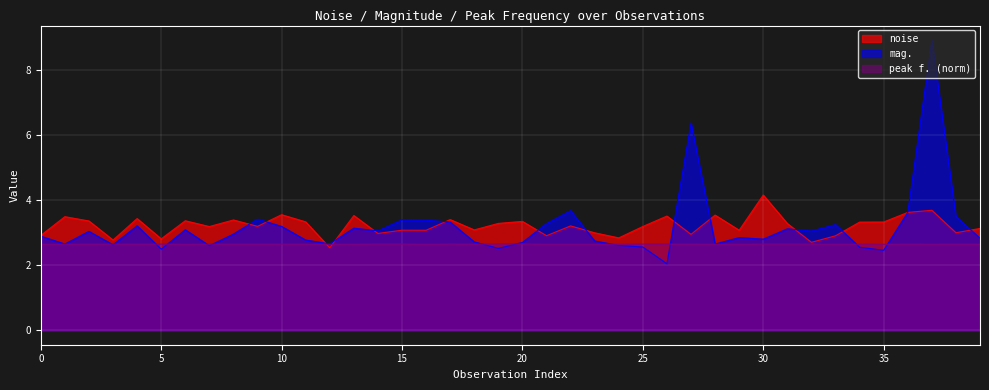

What is the highest value of the peak f. (norm) series?

2.7